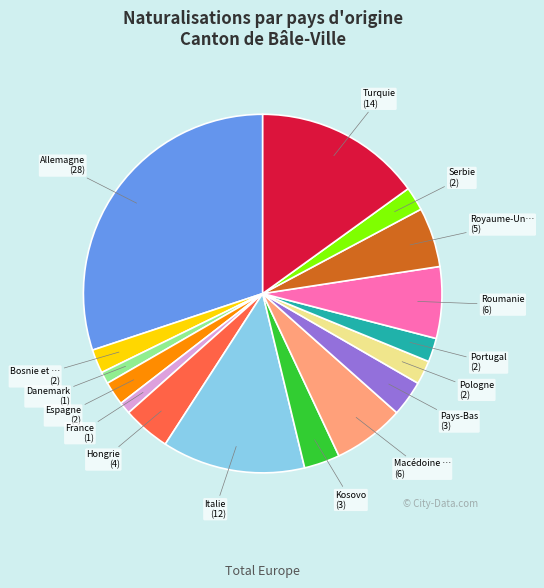

Does any single category account for the majority?

No